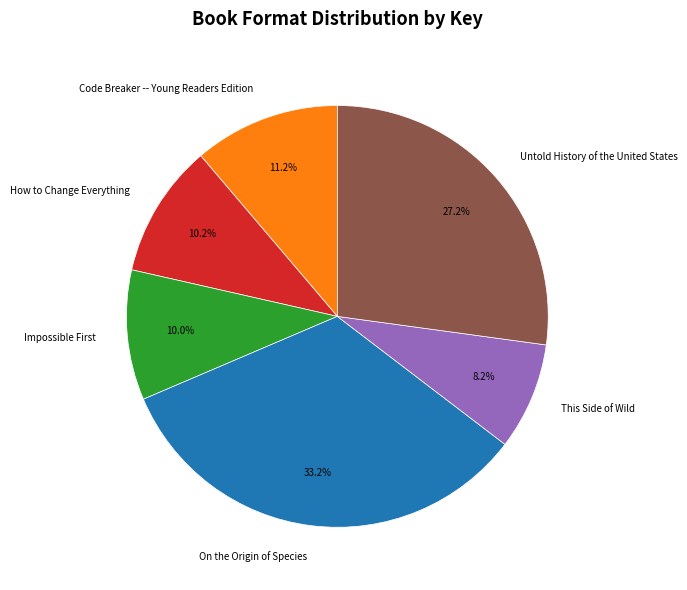

Is there a majority slice in this chart?

No